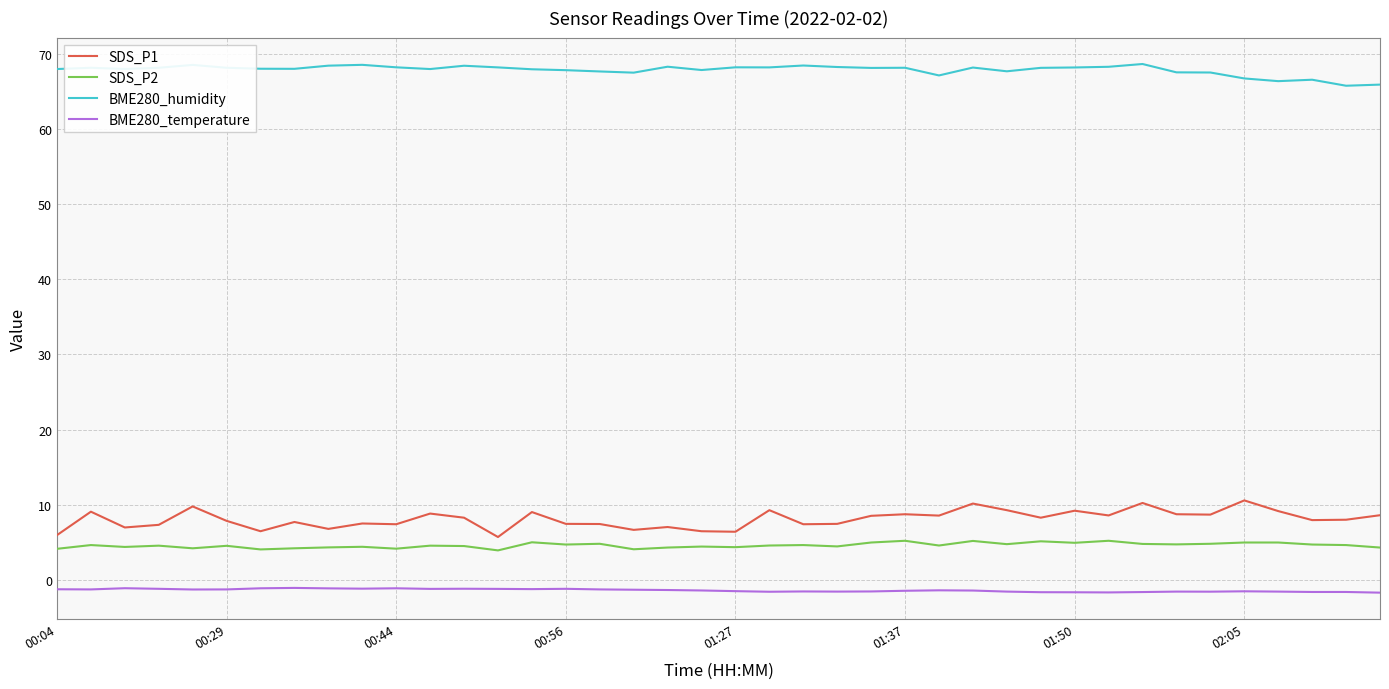

List the series in order of their peak value, lowest first.

BME280_temperature, SDS_P2, SDS_P1, BME280_humidity